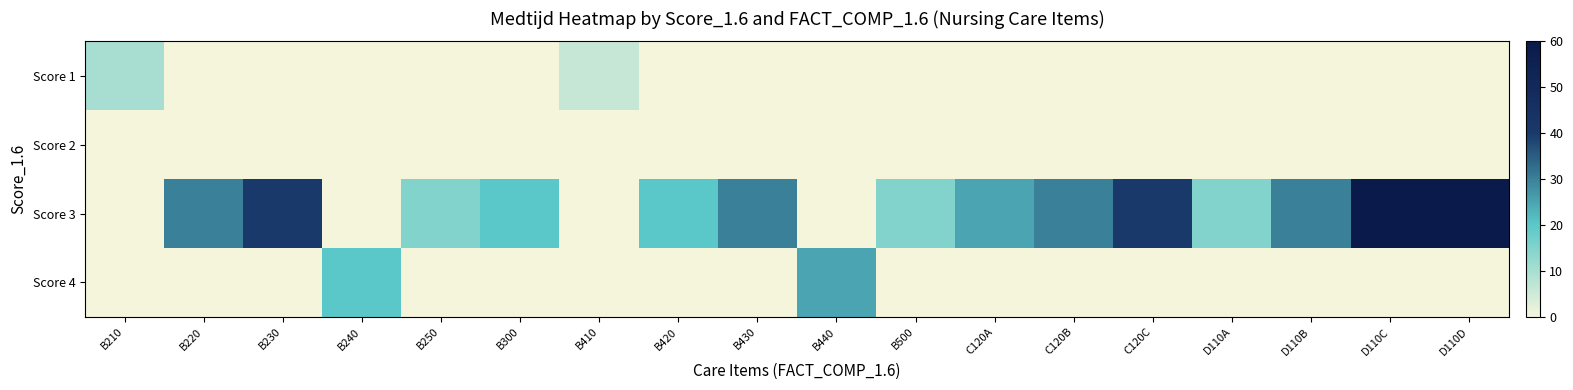

At B220, list the series in order from smallest to largest.

Score 1, Score 2, Score 4, Score 3